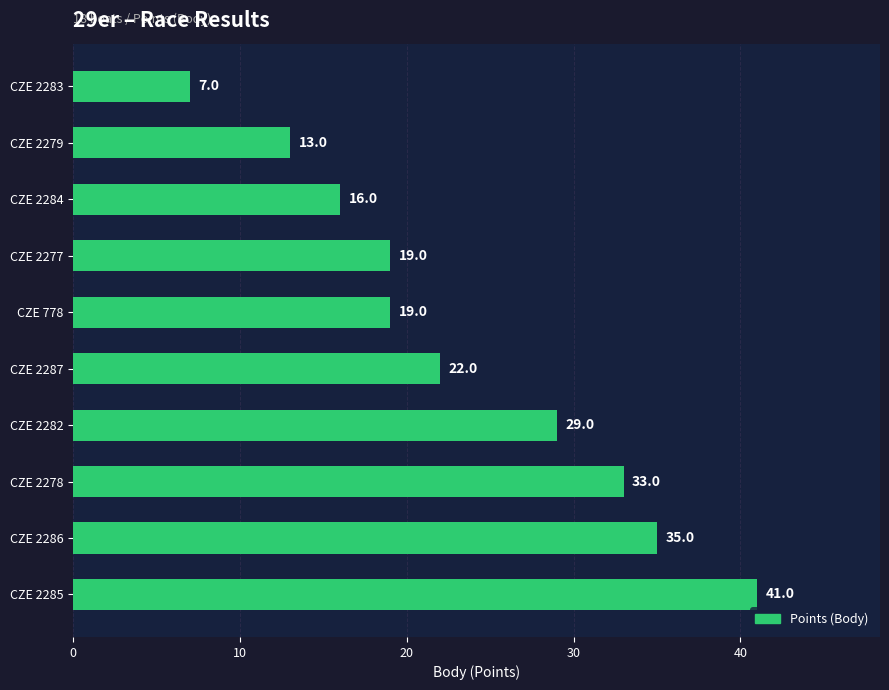

Approximately how many times larger is the value at CZE 2284 compared to CZE 2283?

2.3